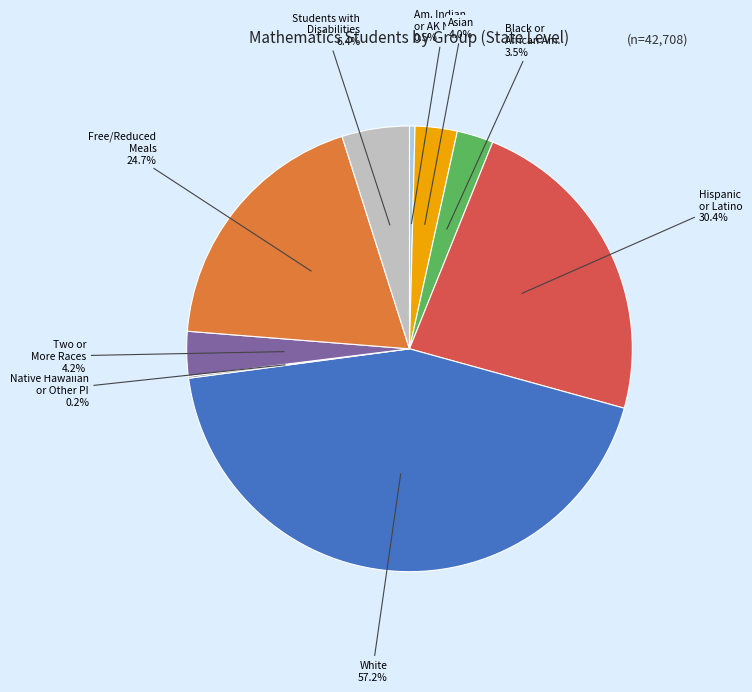

True or false: American Indian or Alaska Native accounts for 1% of the total.

False